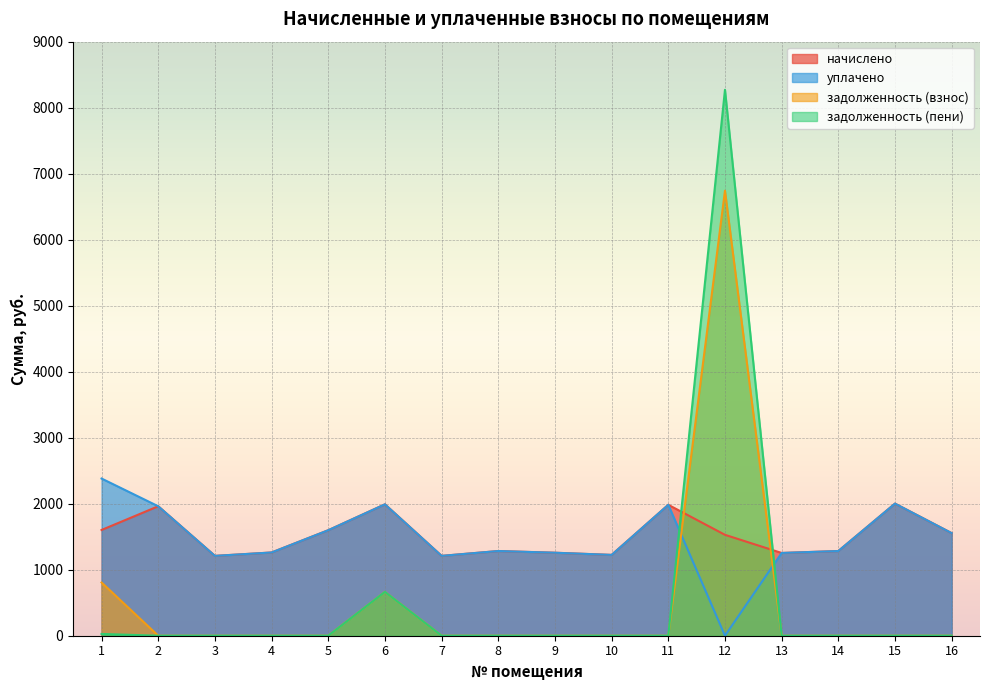

Between 14 and 7, which is larger?

14